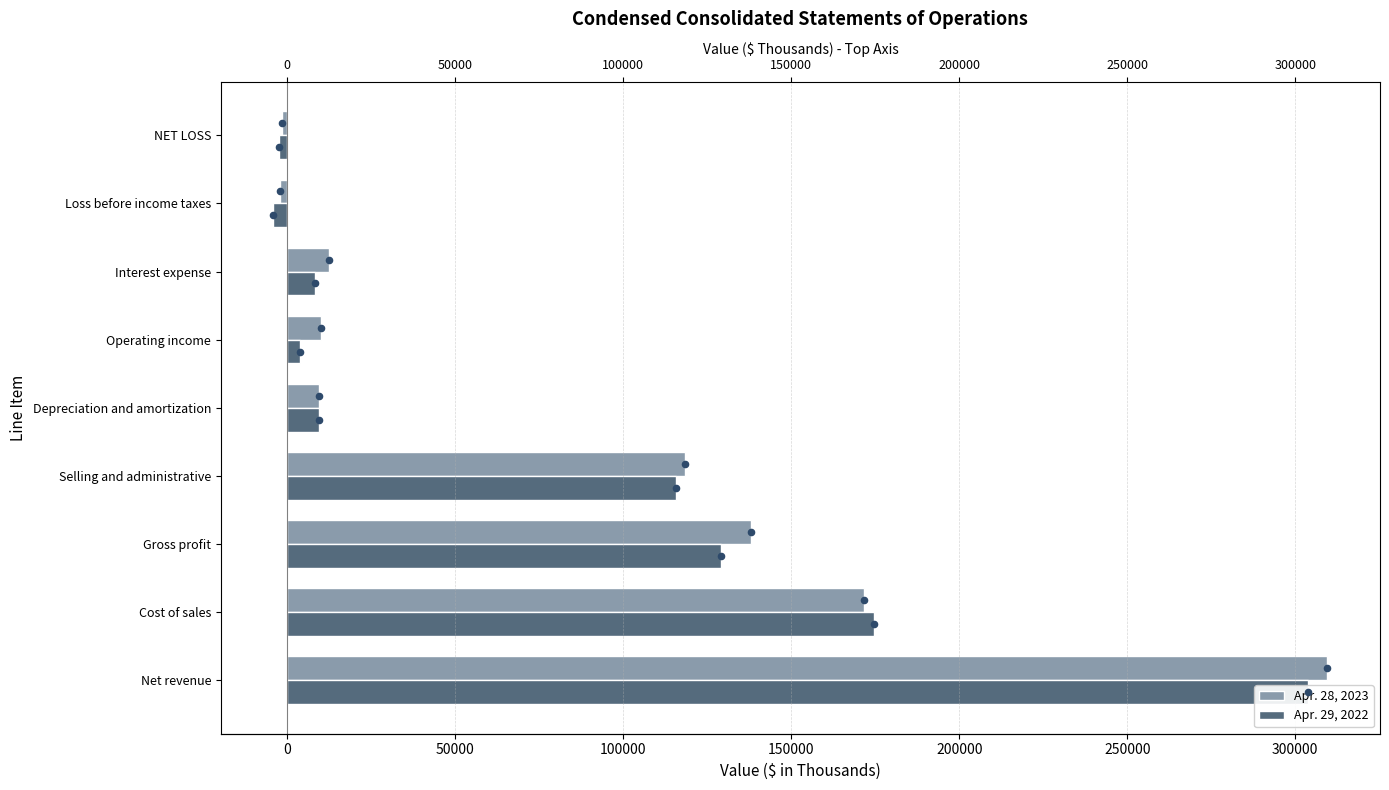

At how many categories does at least one series exceed 65663?

4